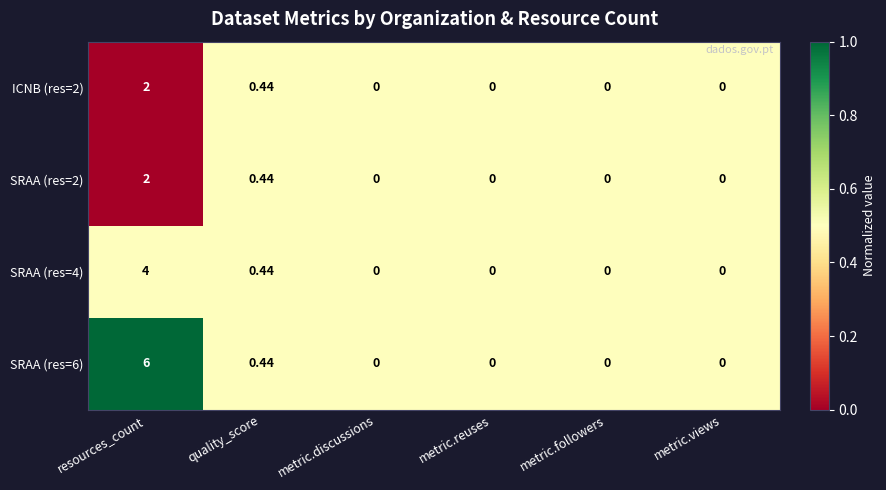

Is the value of SRAA (res=4) at metric.followers greater than the value of SRAA (res=6) at resources_count?

No